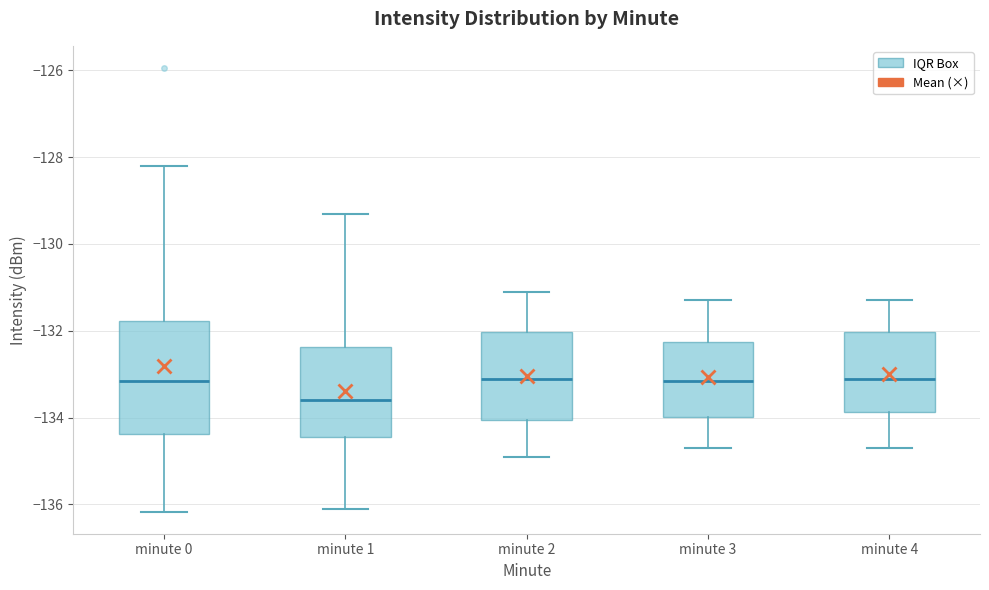

Which box has the lowest median line?

minute 1